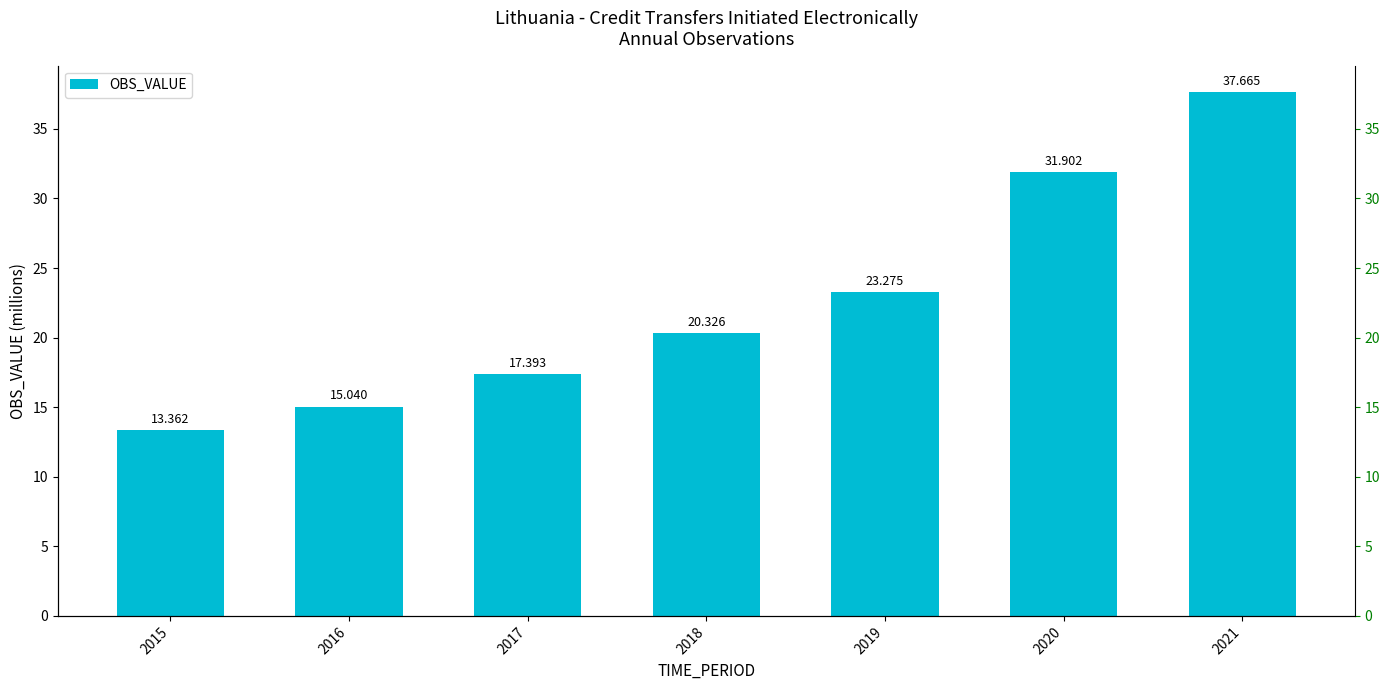

Reading right to left, list all the values displayed in this chart.

2021=37.7	2020=31.9	2019=23.3	2018=20.3	2017=17.4	2016=15.0	2015=13.4